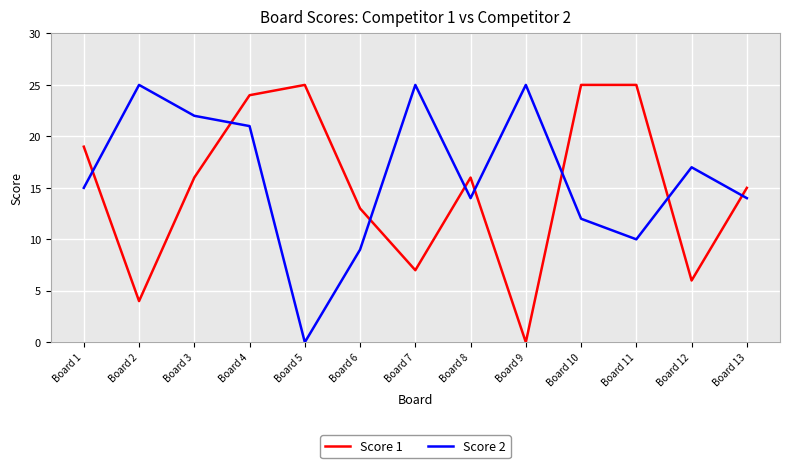

What is the maximum value shown in the chart?

25